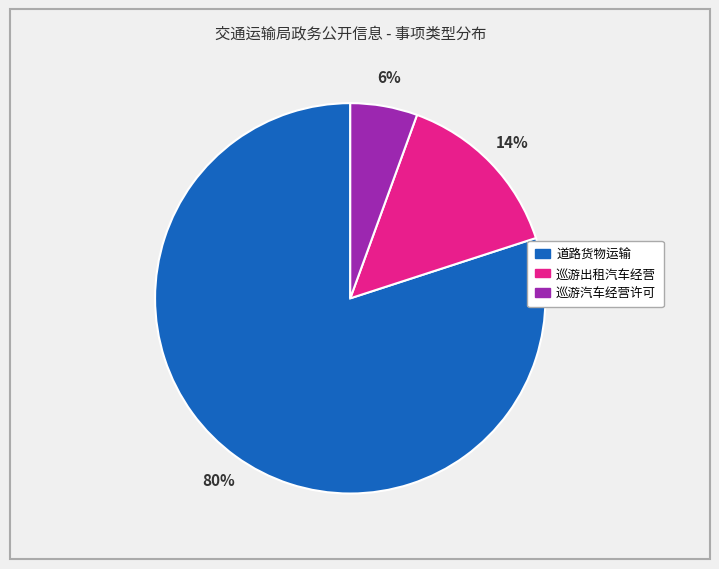

Rank the categories by value from lowest to highest.

巡游汽车经营许可, 巡游出租汽车经营, 道路货物运输